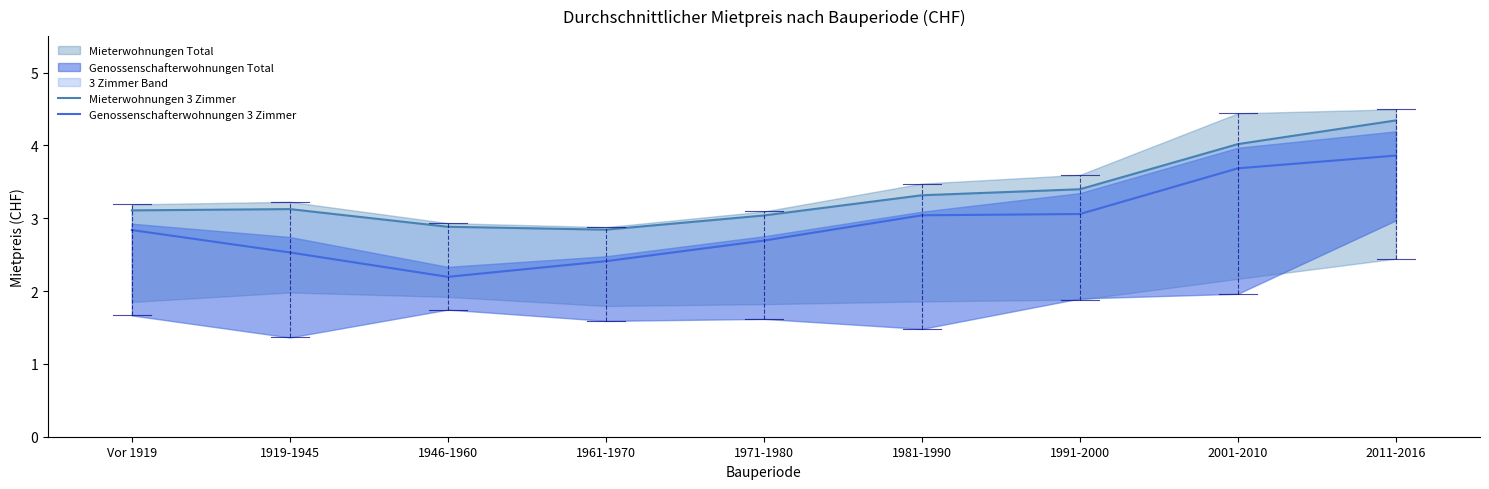

True or false: Mieterwohnungen 3 Zimmer and Genossenschafterwohnungen 3 Zimmer intersect in this chart.

False